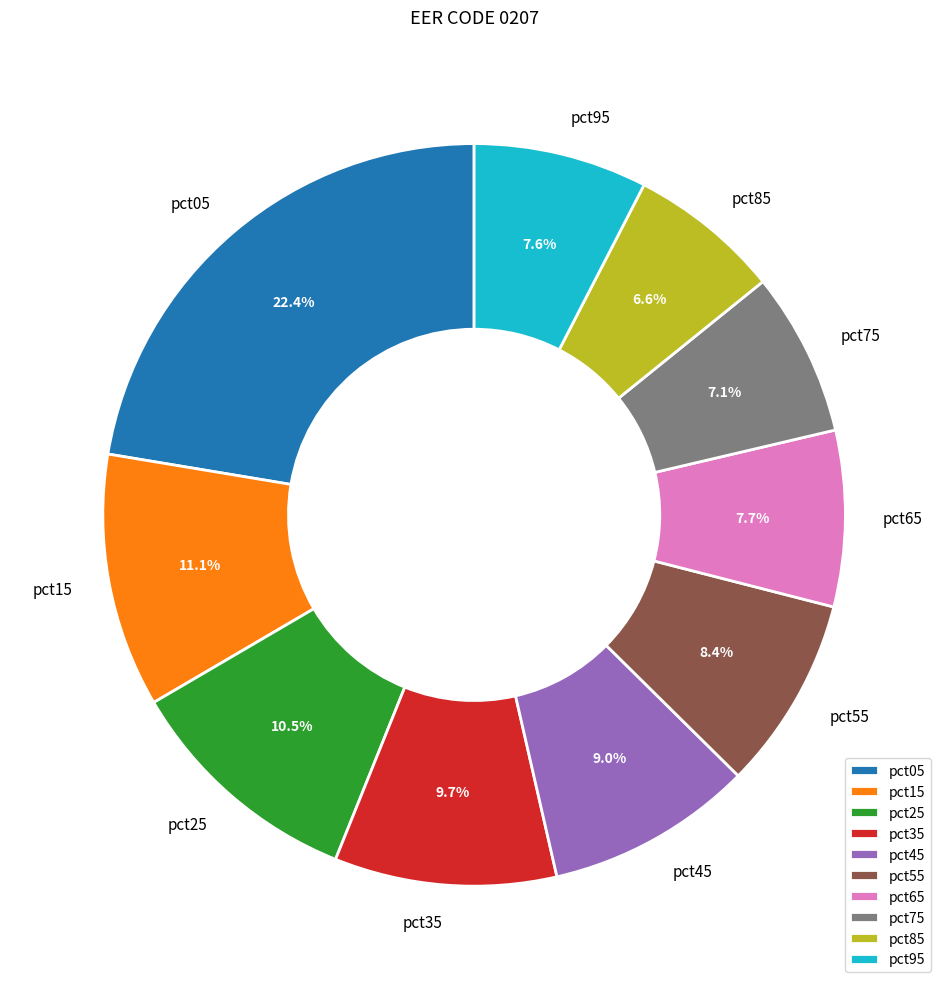

Count the number of slices in the pie.

10